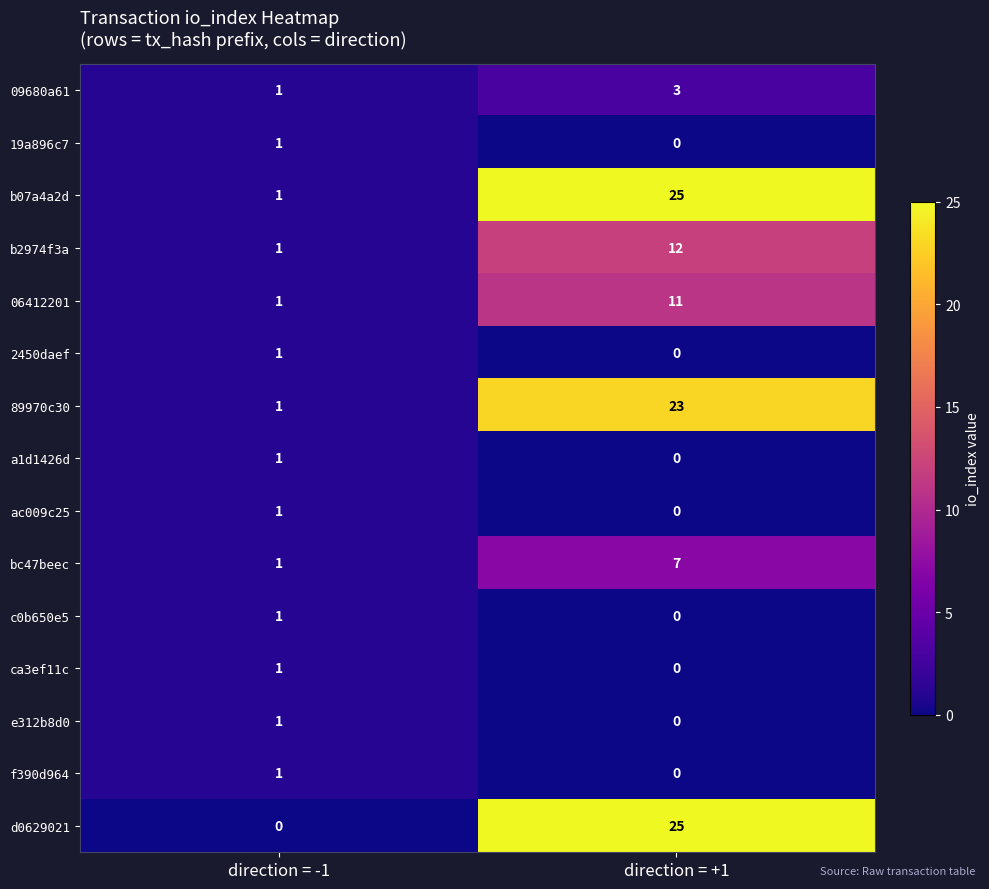

List the labels in order of d0629021 value, smallest first.

direction = -1, direction = +1